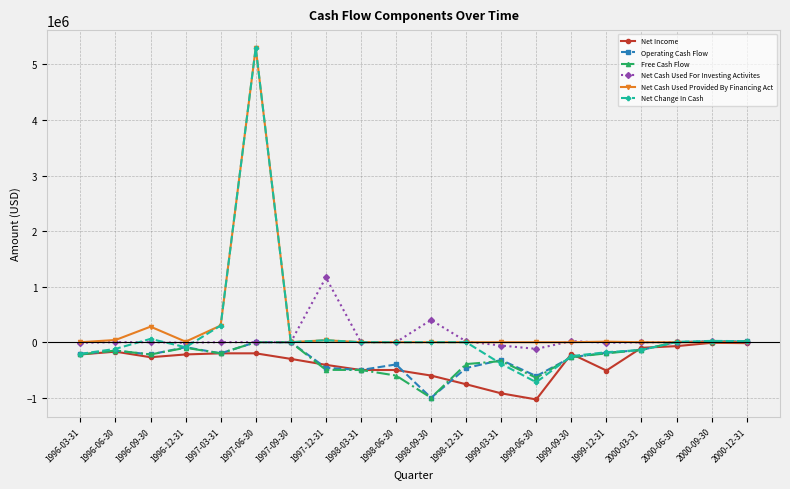

What is the label of the 6th point from the right?

1999-09-30